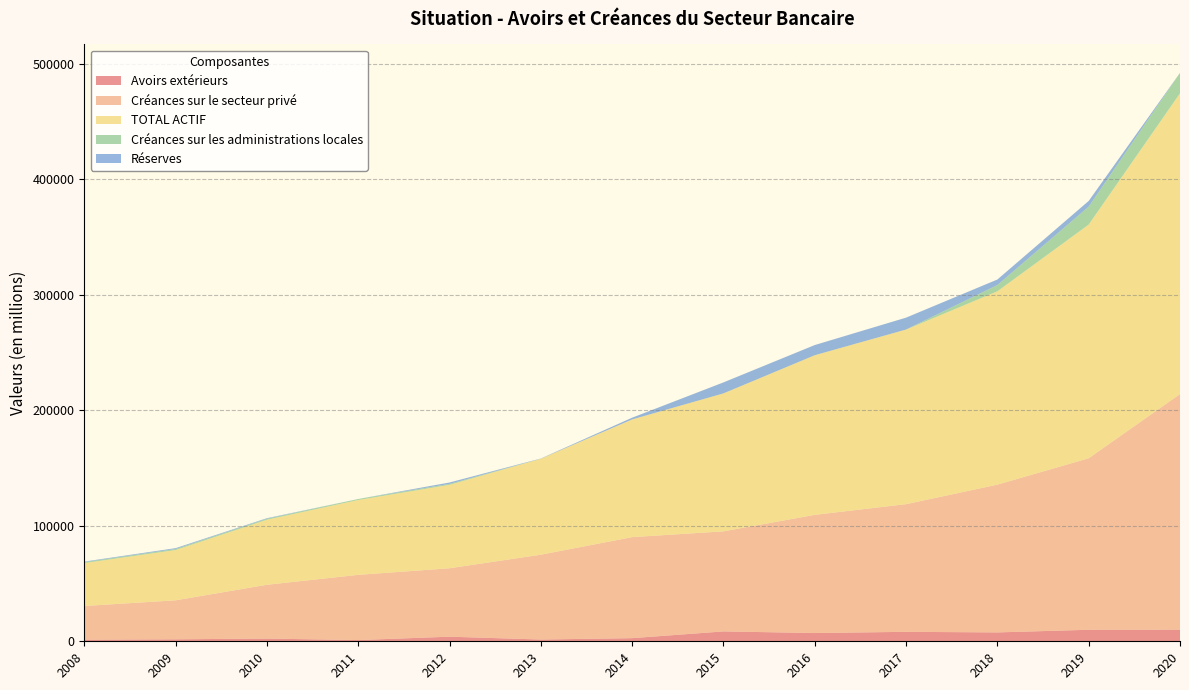

Reading left to right, list all the values displayed in this chart.

Avoirs extérieurs: 2008=1410.7	2009=1720.2	2010=2353.3	2011=1069.2	2012=3984.8	2013=1535.5	2014=2724.3	2015=8555.0	2016=7159.2	2017=8196.2	2018=7696.4	2019=9973.8	2020=10056.8
Créances sur le secteur privé: 2008=29148.8	2009=33755.4	2010=46586.3	2011=56451.1	2012=59250.0	2013=73439.2	2014=87468.6	2015=86640.7	2016=102322.1	2017=110545.9	2018=127946.8	2019=148522.9	2020=204004.9
TOTAL ACTIF: 2008=37177.5	2009=43531.2	2010=56327.2	2011=64829.7	2012=72232.4	2013=83108.6	2014=101933.0	2015=119462.0	2016=138205.8	2017=151201.9	2018=167416.3	2019=202352.9	2020=260475.9
Créances sur les administrations locales: 2008=833.8	2009=902.0	2010=876.6	2011=850.2	2012=836.6	2013=0.0	2014=0.0	2015=23.2	2016=51.1	2017=38.9	2018=5432.4	2019=15556.1	2020=17682.1
Réserves: 2008=450.0	2009=750.0	2010=450.0	2011=0.0	2012=1200.0	2013=200.0	2014=1500.0	2015=9496.7	2016=8792.4	2017=10280.0	2018=4785.1	2019=4902.2	2020=0.0